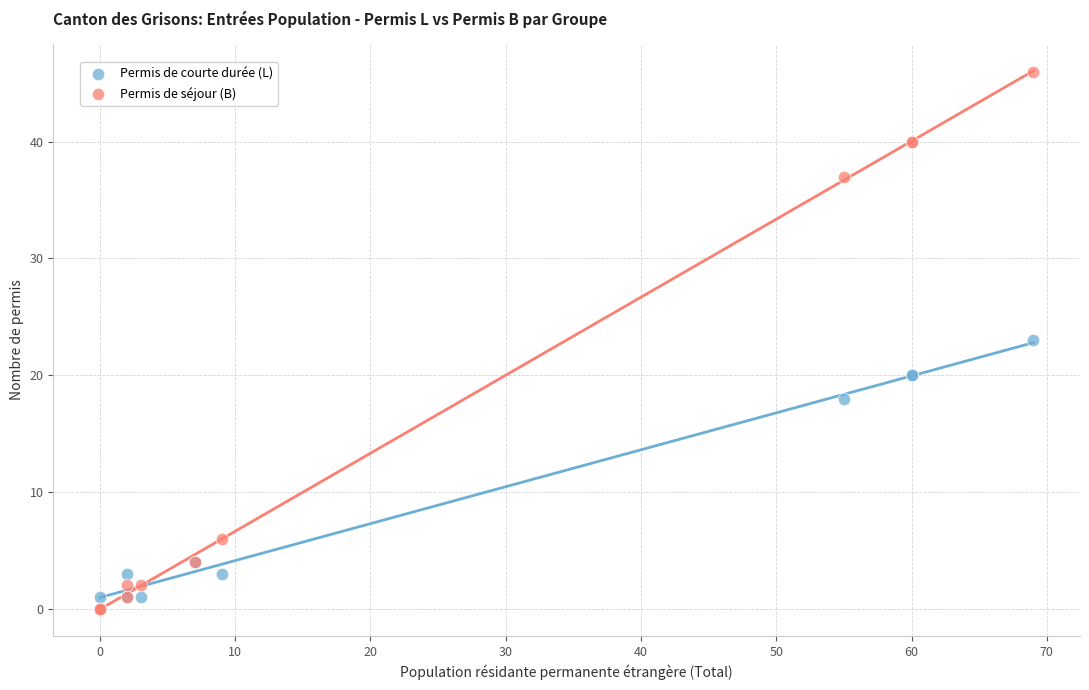

Which series has the widest spread of Y values?

Permis de séjour (B)